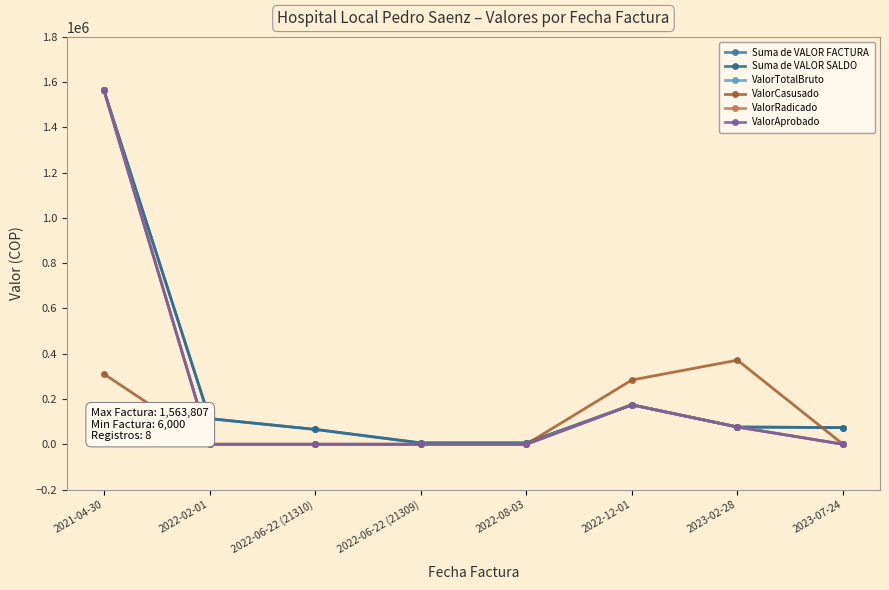

Does the chart have visible grid lines?

No